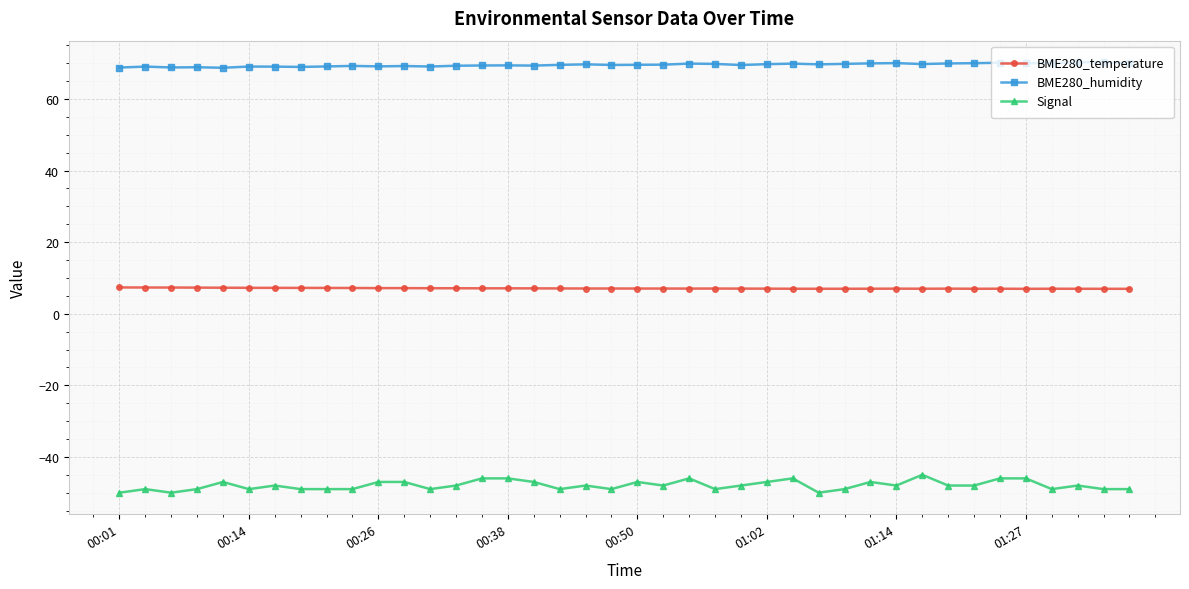

What is the maximum value shown in the chart?

70.3